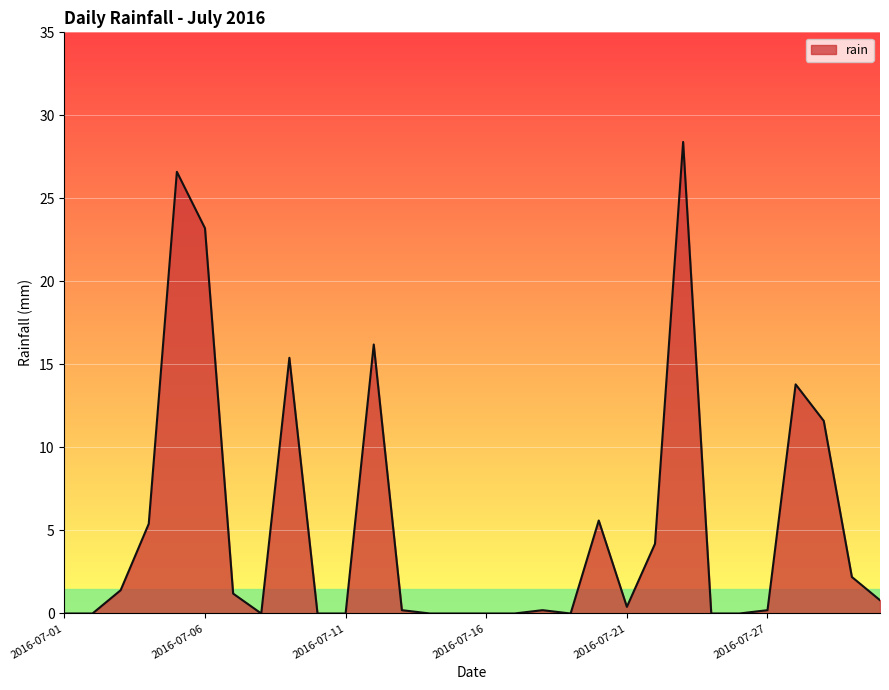

What is the difference between the maximum and minimum values?

28.4